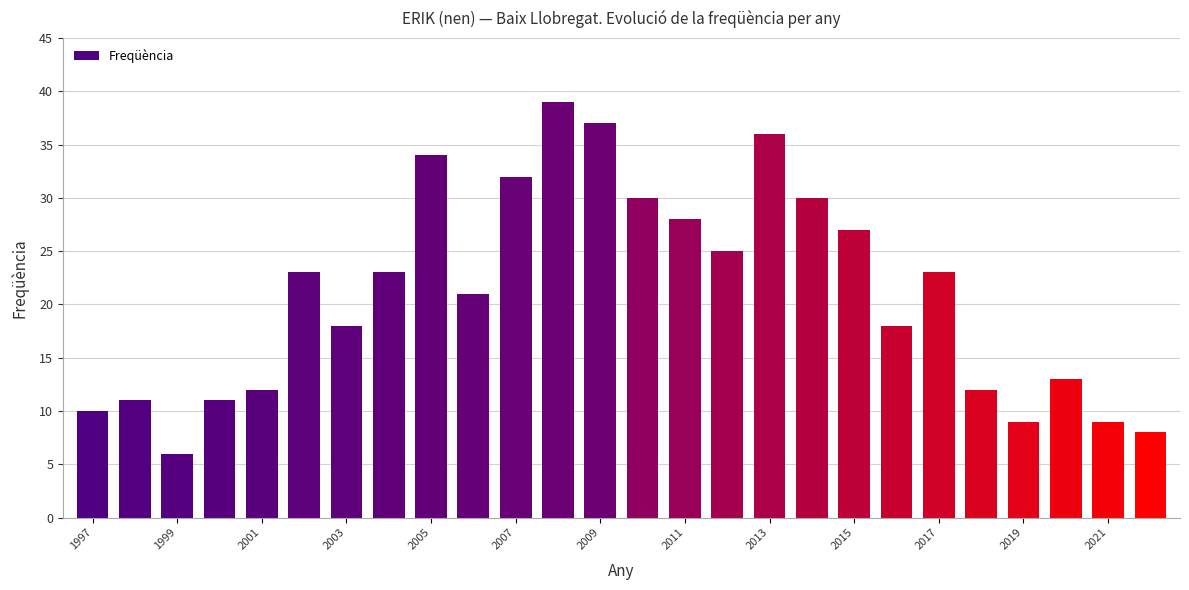

How many values are below 23?

13